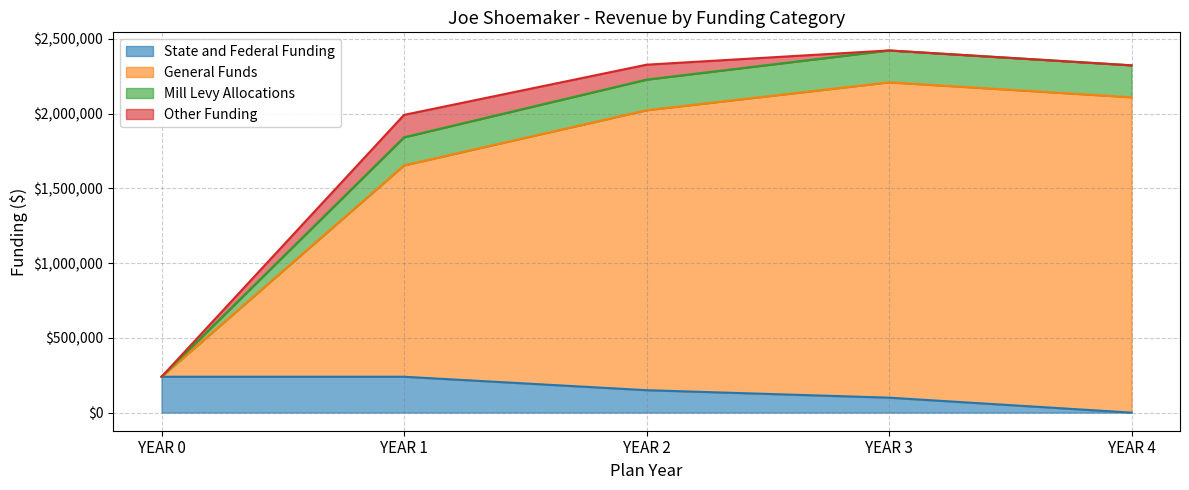

The value of YEAR 1 at YEAR 1 is 746585. True or false?

False